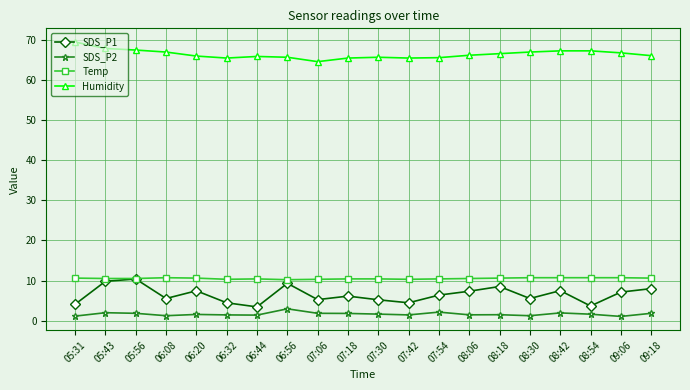

What is the label of the 19th point from the left?

09:06